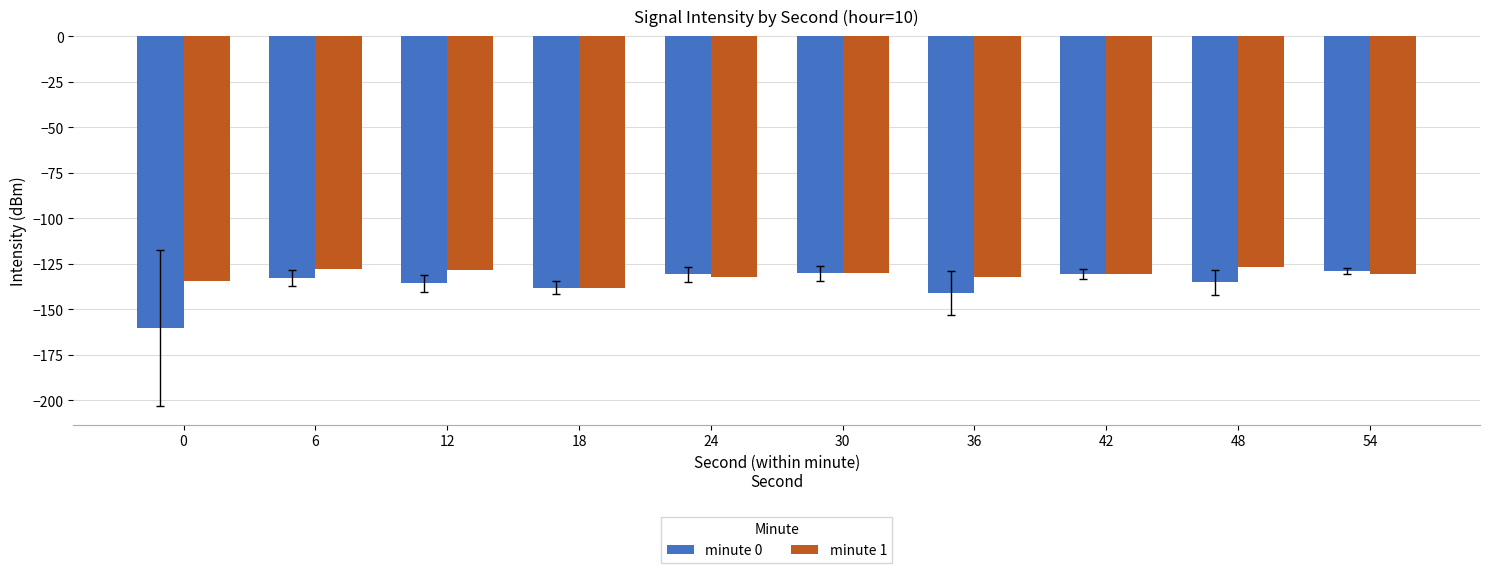

What is the sum of all minute 1 values?

-1311.6